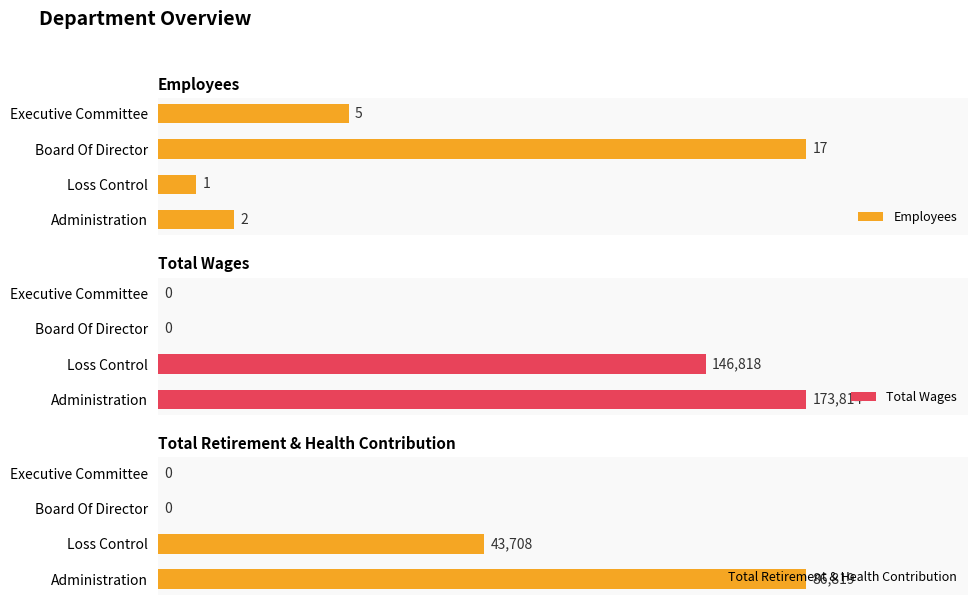

What is the difference between the maximum and second lowest values in the Total Wages series?

173814